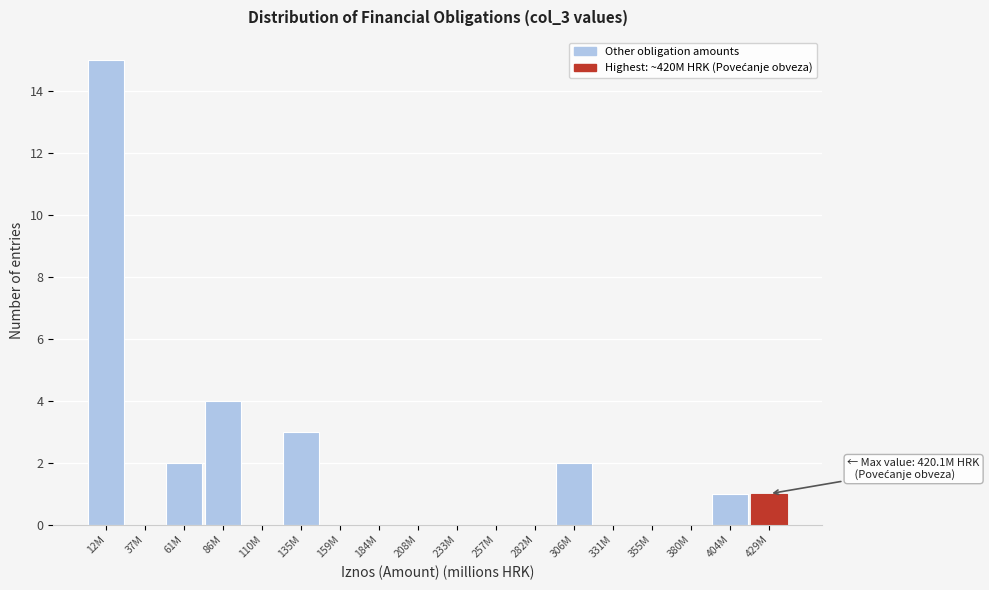

Reading left to right, list all the values displayed in this chart.

12M=15	37M=0	61M=2	86M=4	110M=0	135M=3	159M=0	184M=0	208M=0	233M=0	257M=0	282M=0	306M=2	331M=0	355M=0	380M=0	404M=1	429M=1